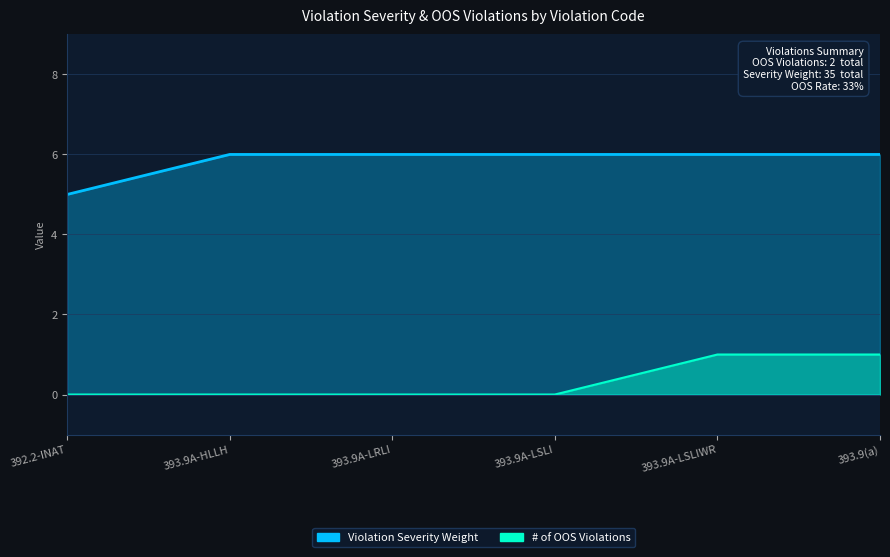

True or false: # of OOS Violations has more than 0 interior local peaks.

False